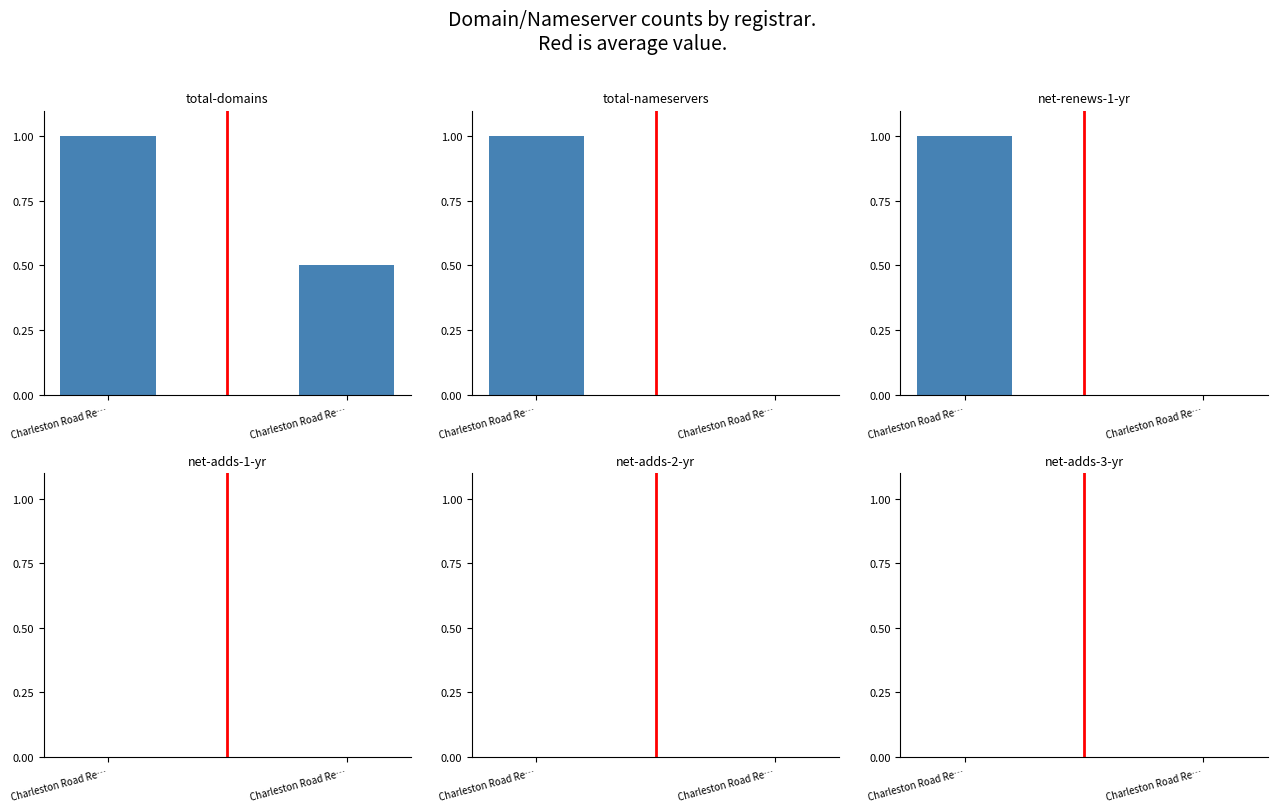

Are the bars grouped side by side (vs. stacked)?

No